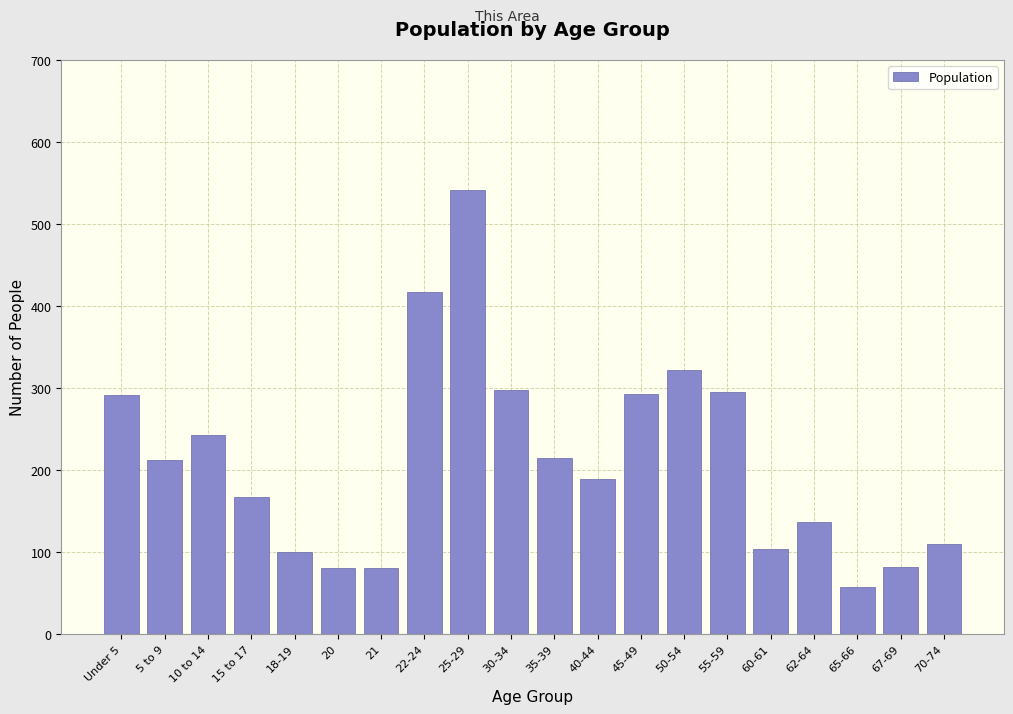

Read the value at 50-54.

322